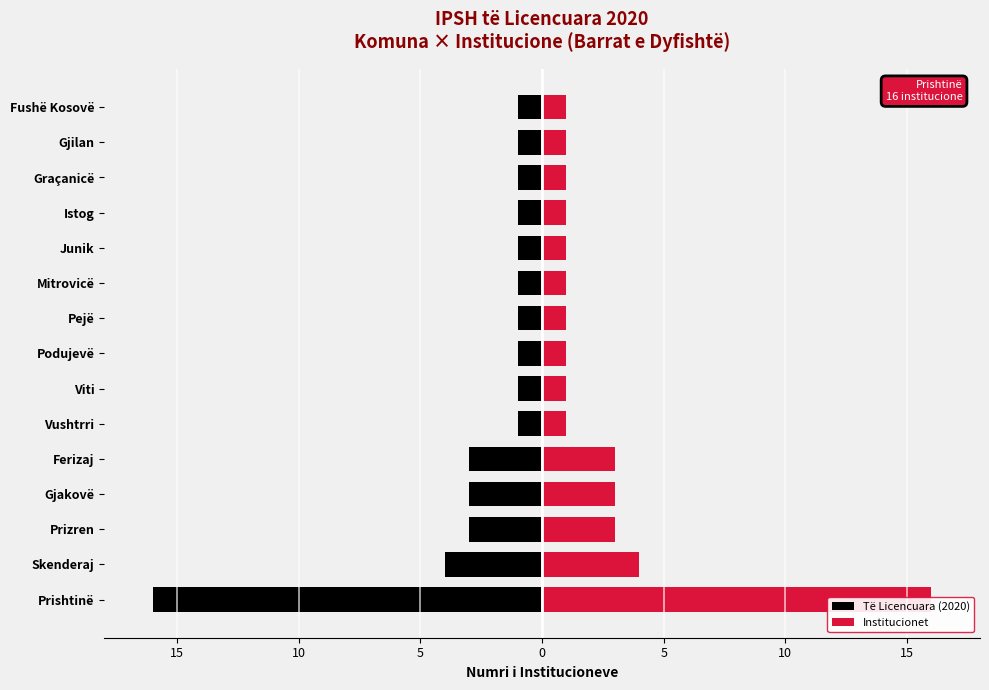

How many data points in Të Licencuara (2020) are less than -1?

5